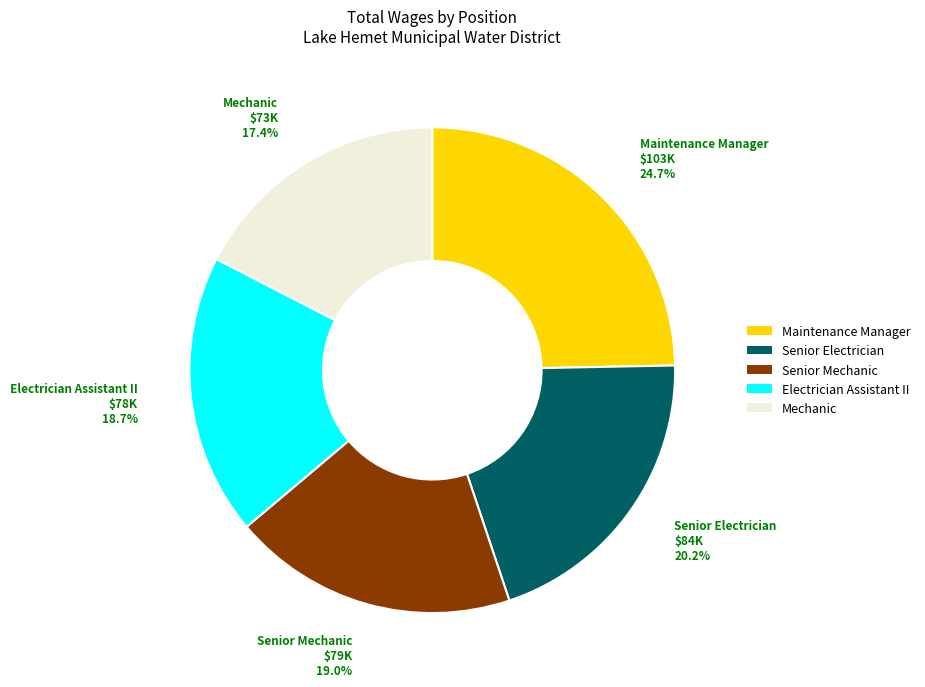

What is the ratio of the value at Maintenance Manager to the value at Mechanic?

1.4